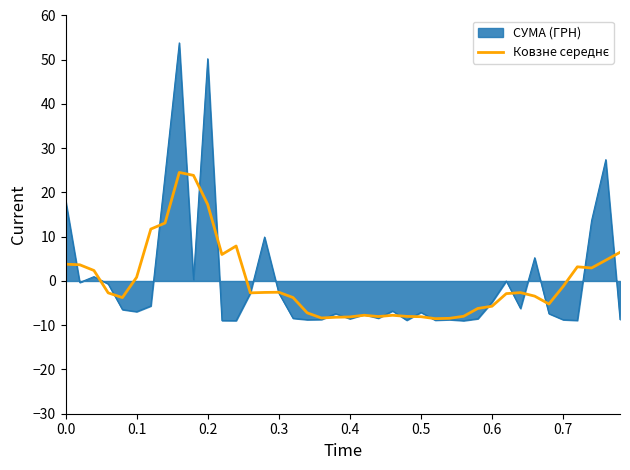

What is the smallest value displayed?

-9.0